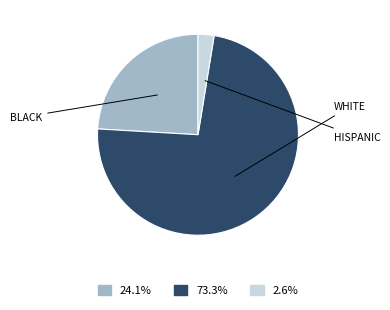

Does any single category account for the majority?

Yes